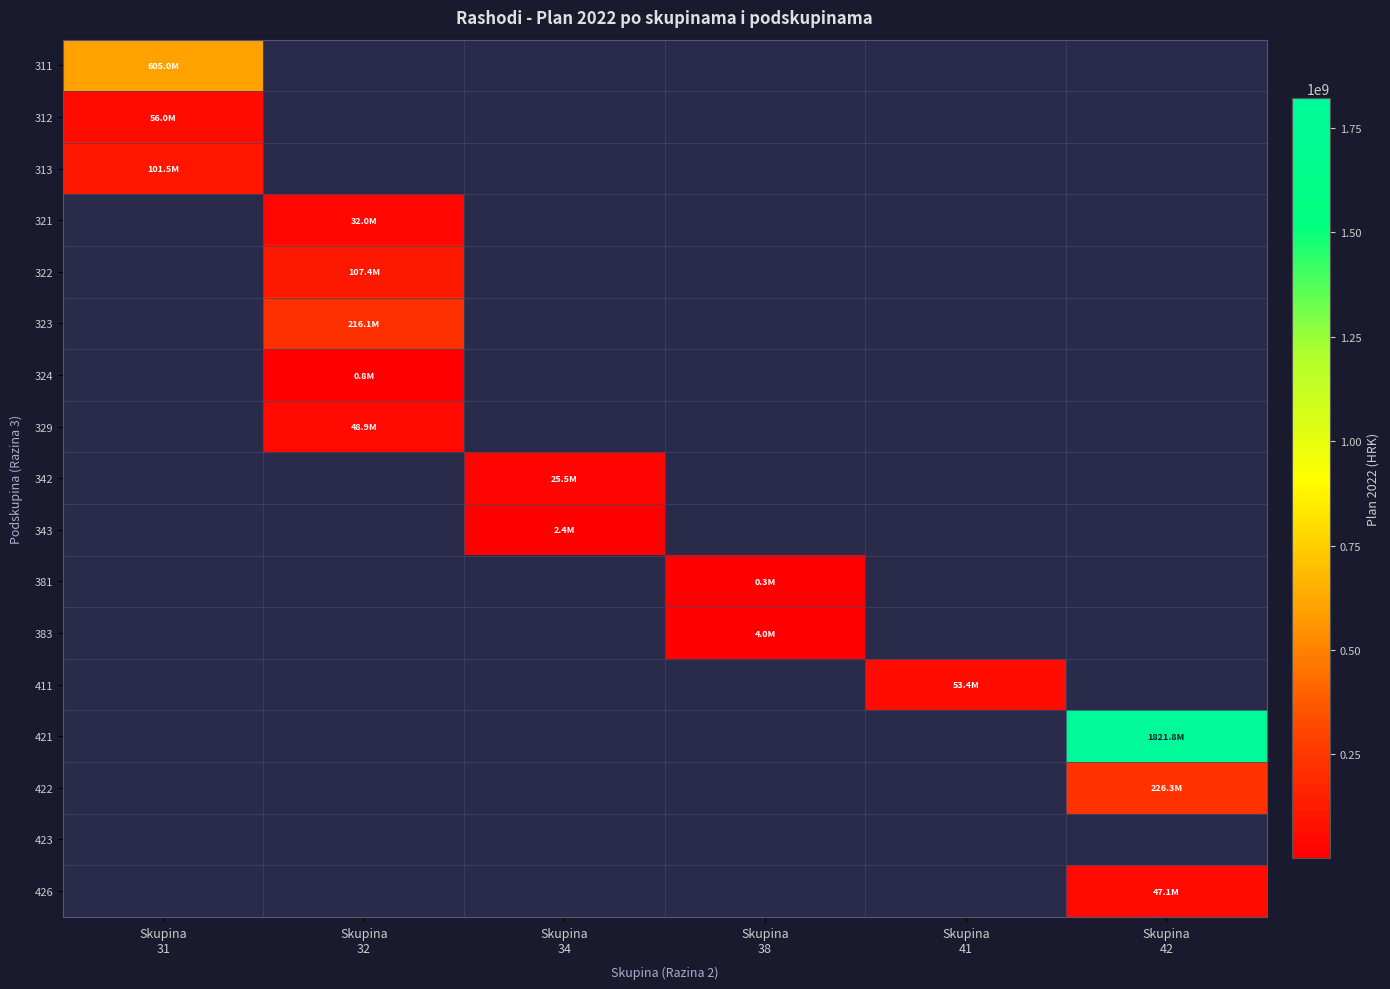

Which has a higher value, Skupina
38 or Skupina
42?

Skupina
42